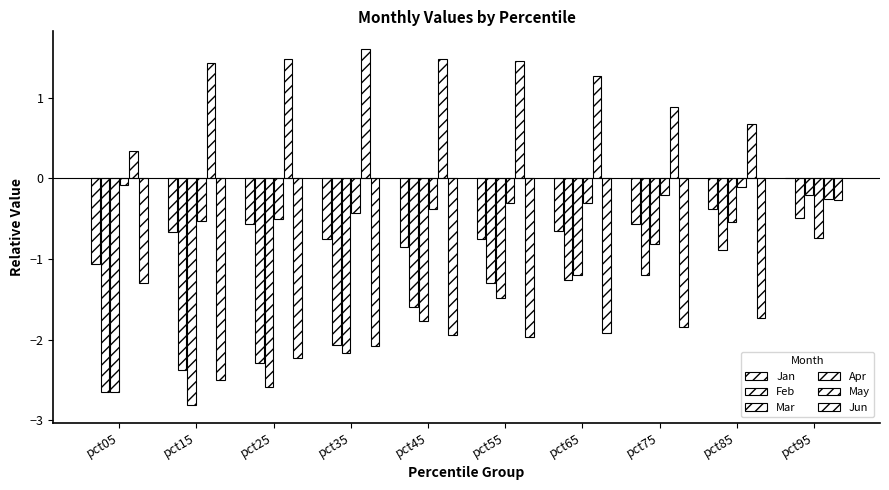

What is the difference between the maximum and minimum values in the Feb series?

2.2